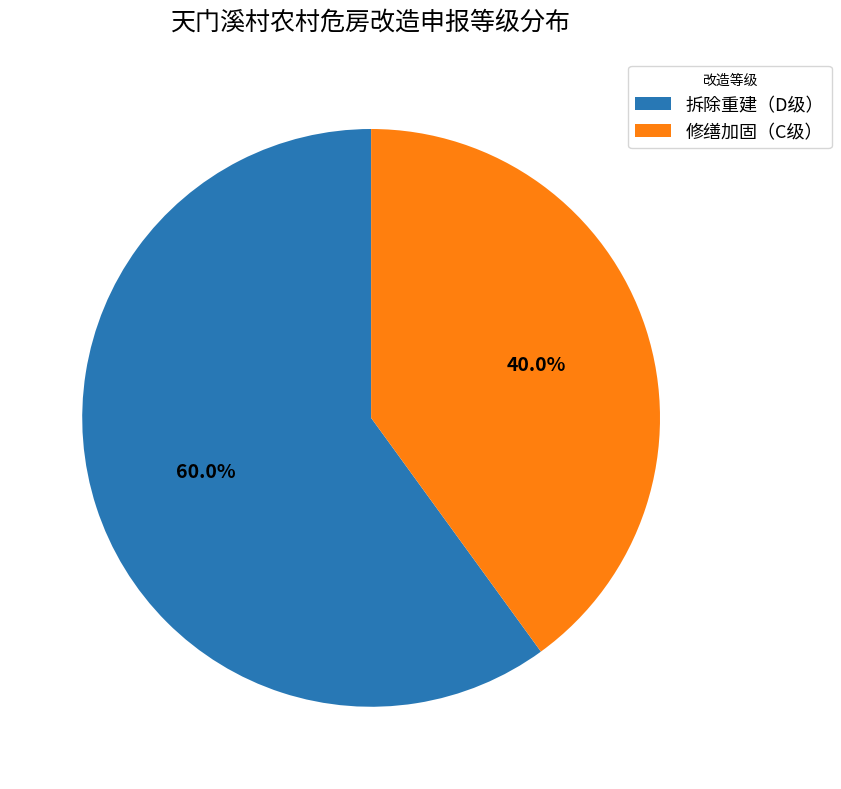

To the nearest percent, what is the combined percentage of 拆除重建（D级） and 修缮加固（C级）?

100%